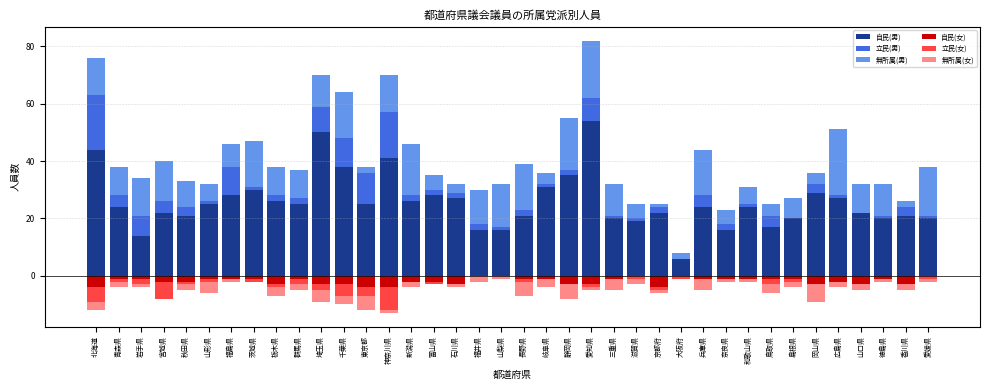

The value of 無所属(女) at 山口県 is -2. True or false?

True